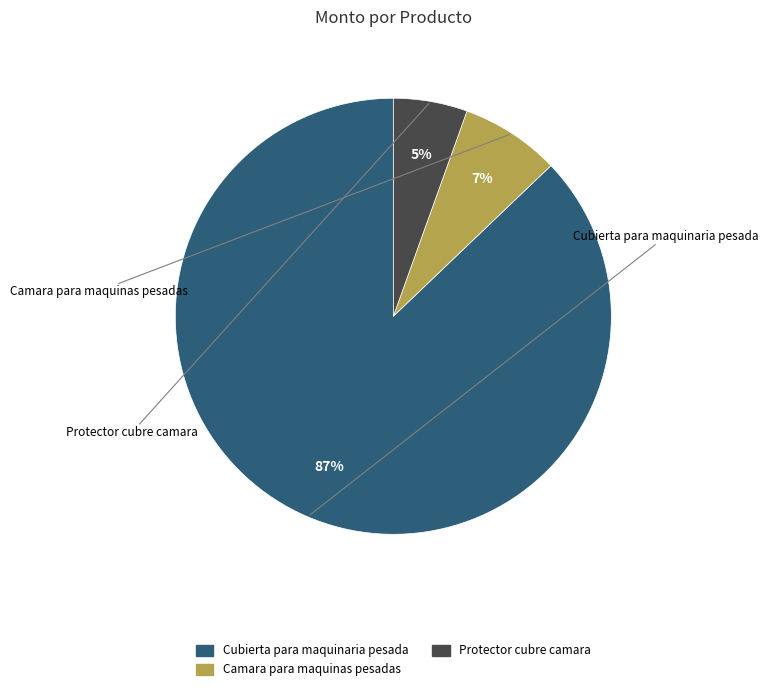

Which has a higher value, Camara para maquinas pesadas or Protector cubre camara?

Camara para maquinas pesadas